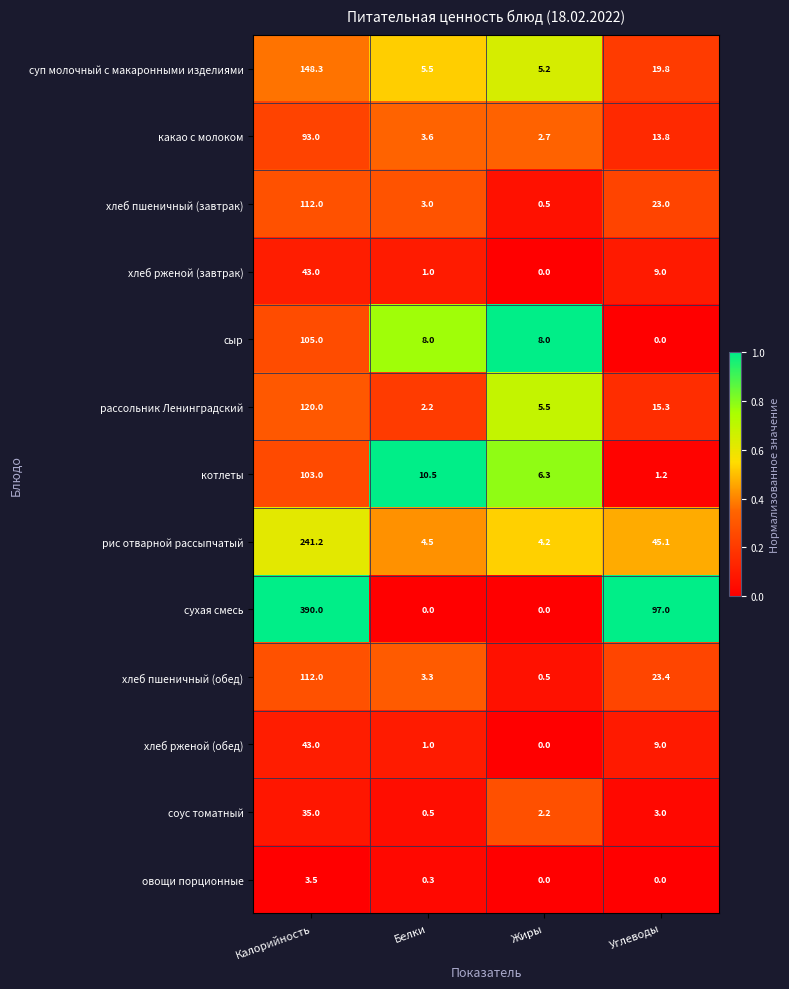

What is the difference between the maximum and minimum values in the хлеб пшеничный (завтрак) series?

111.5